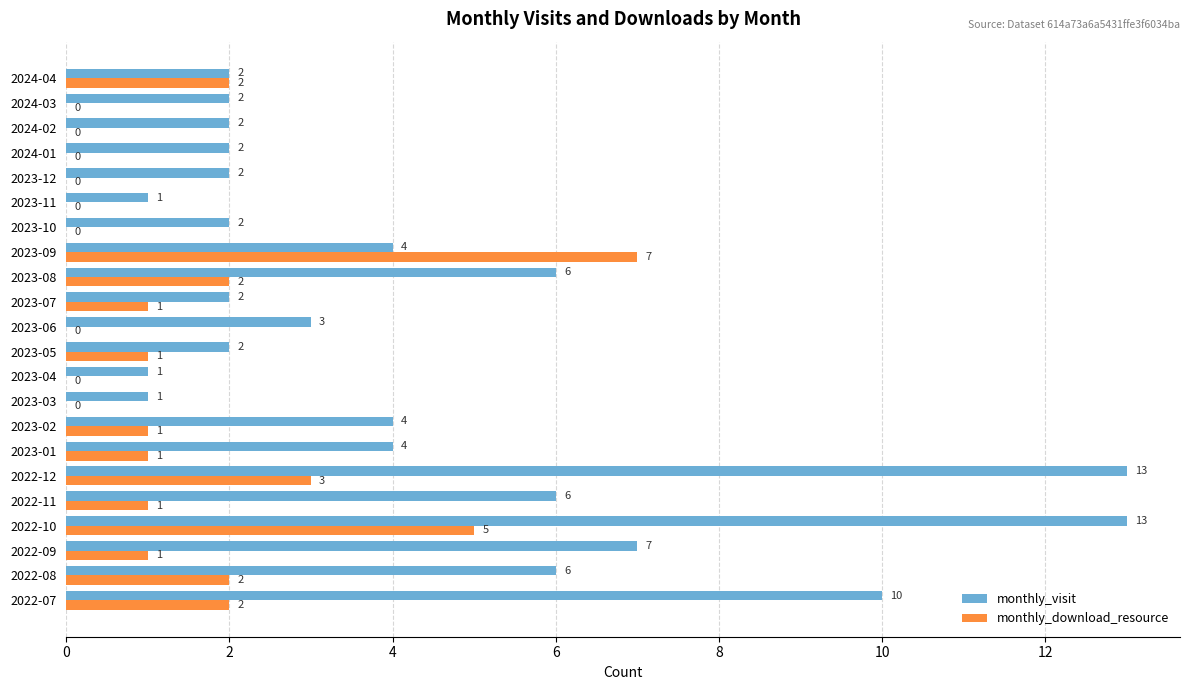

True or false: monthly_visit has a value of 6 at 2023-02.

False